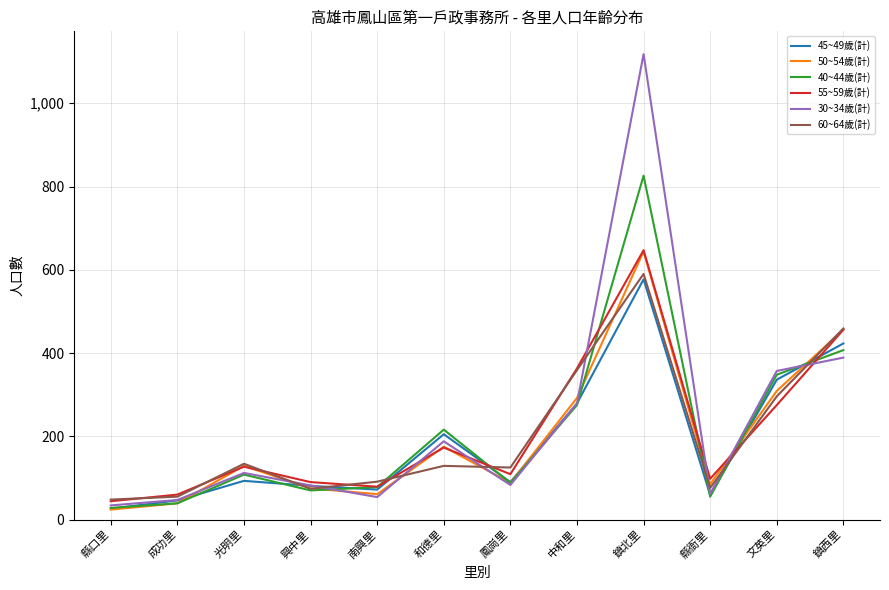

What is the spread (max minus min) of values at 南興里?

37